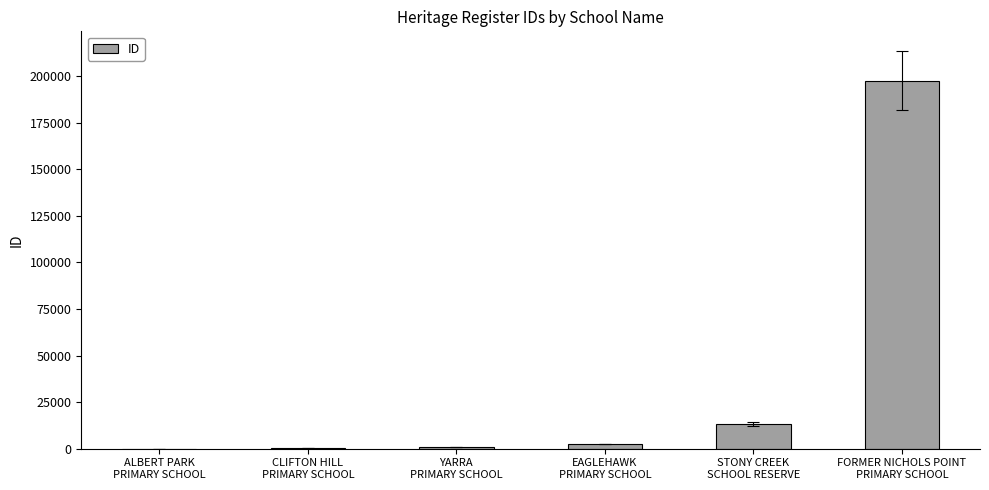

What is the maximum value shown in the chart?

197636